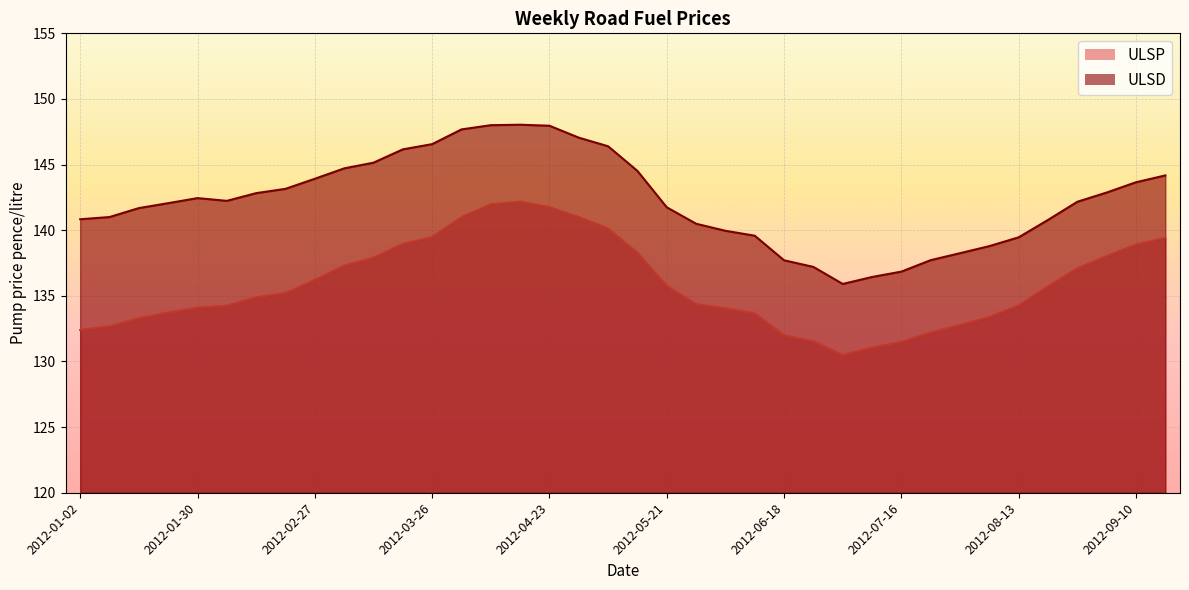

At which label does ULSD first exceed 142?

2012-01-23